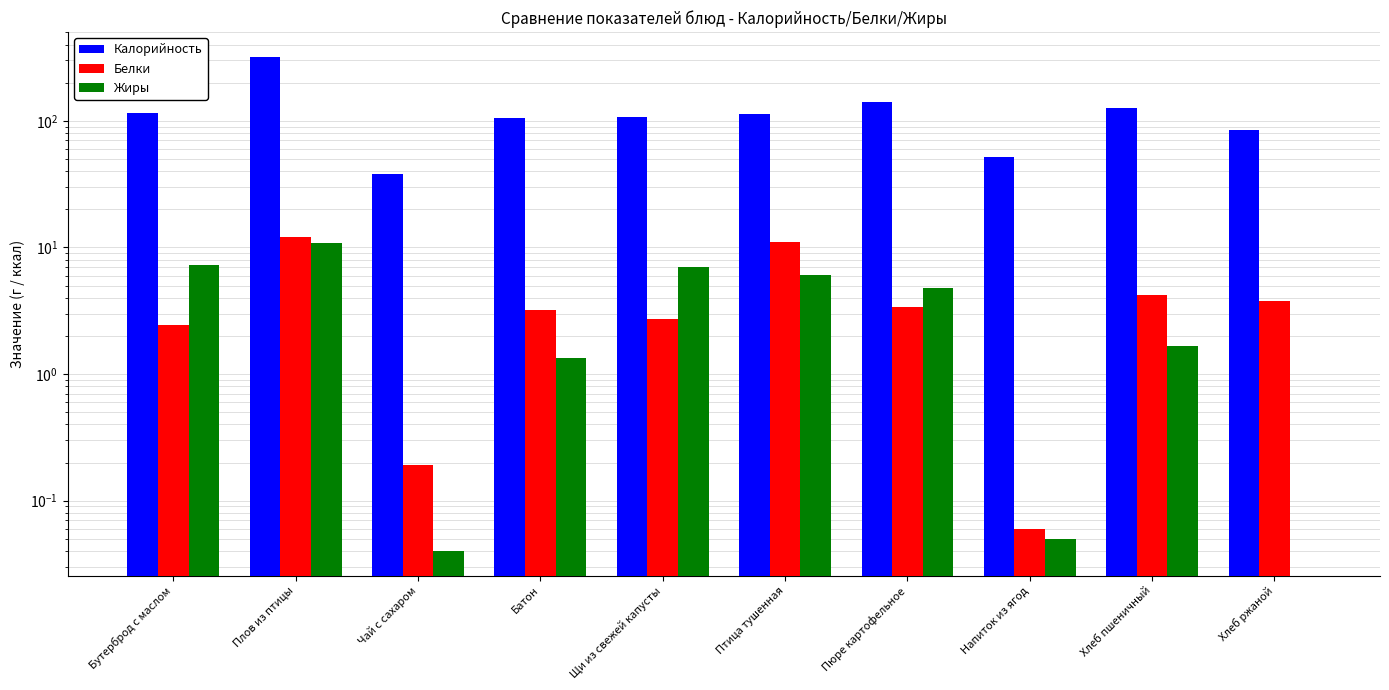

Which series has the largest range (max minus min)?

Калорийность